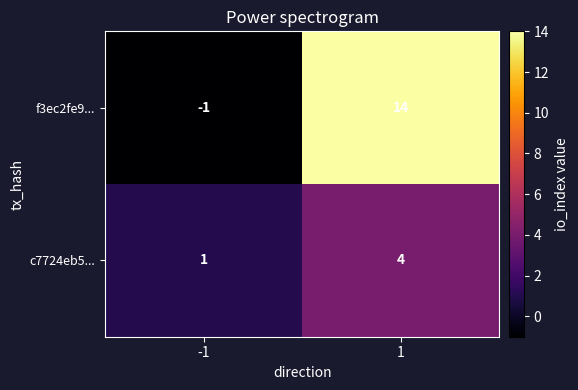

Which label corresponds to the largest value in the chart?

1